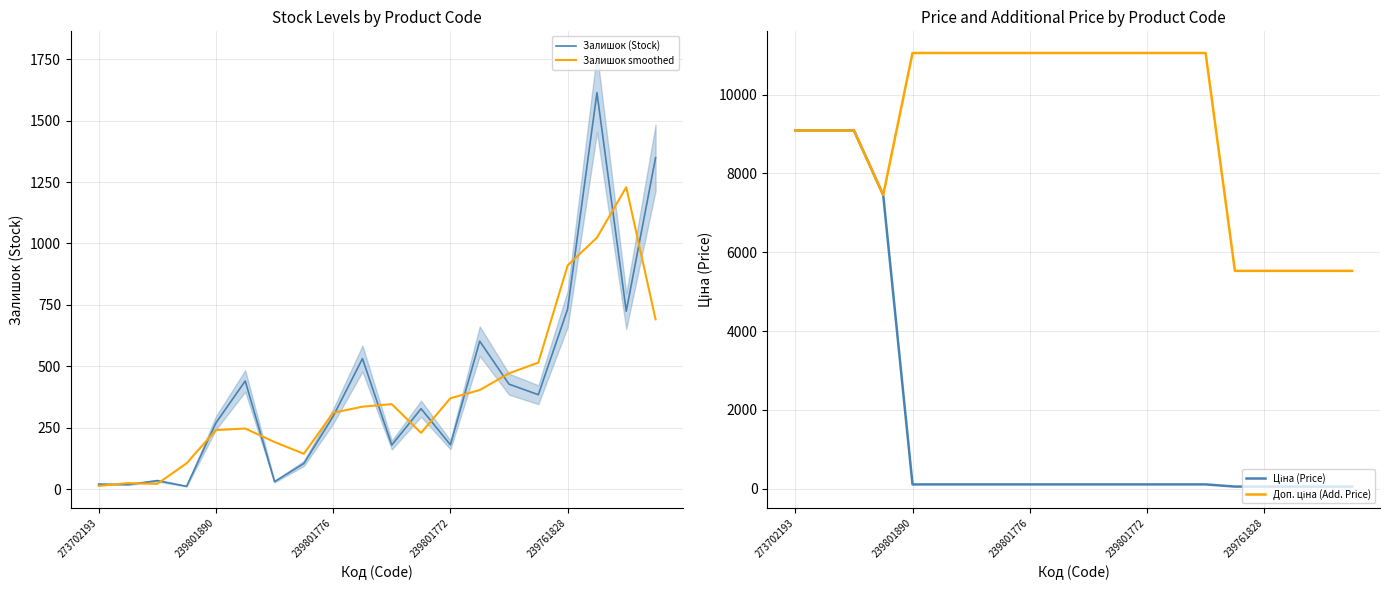

What is the highest value of the Залишок smoothed series?

1229.0